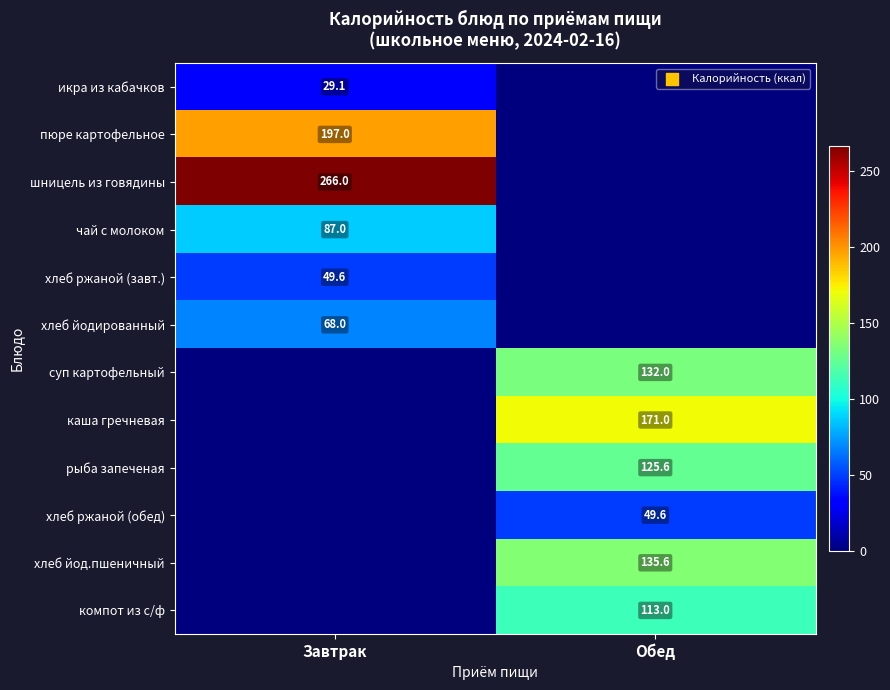

True or false: компот из с/ф has a value of 113.0 at Обед.

True